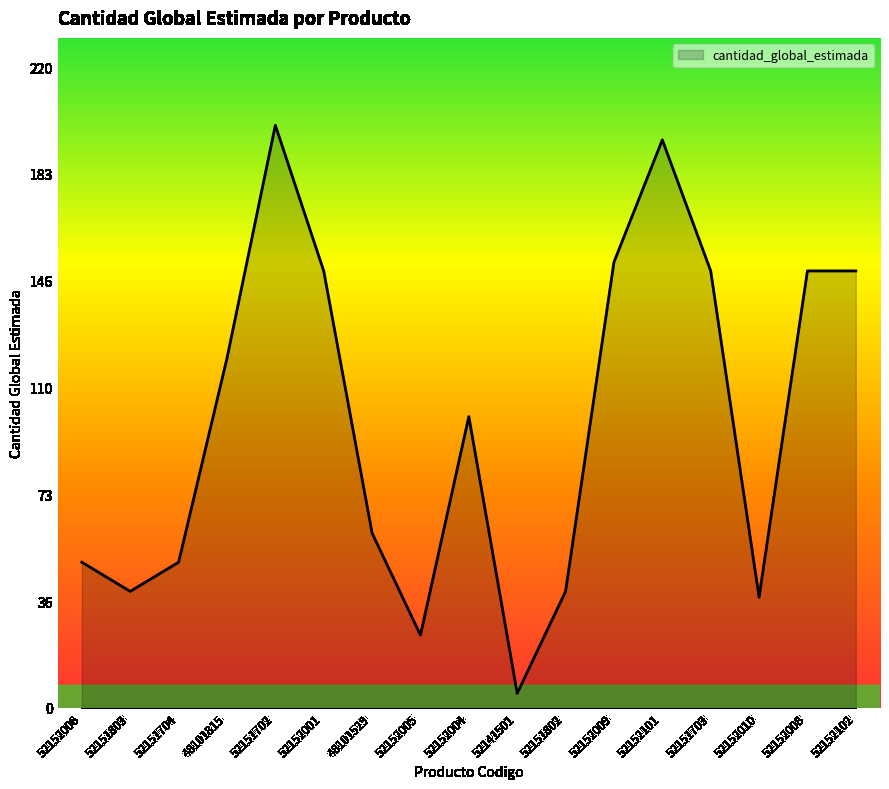

Reading right to left, what are all the values shown in this chart?

150	150	38	150	195	153	40	5	100	25	60	150	200	120	50	40	50